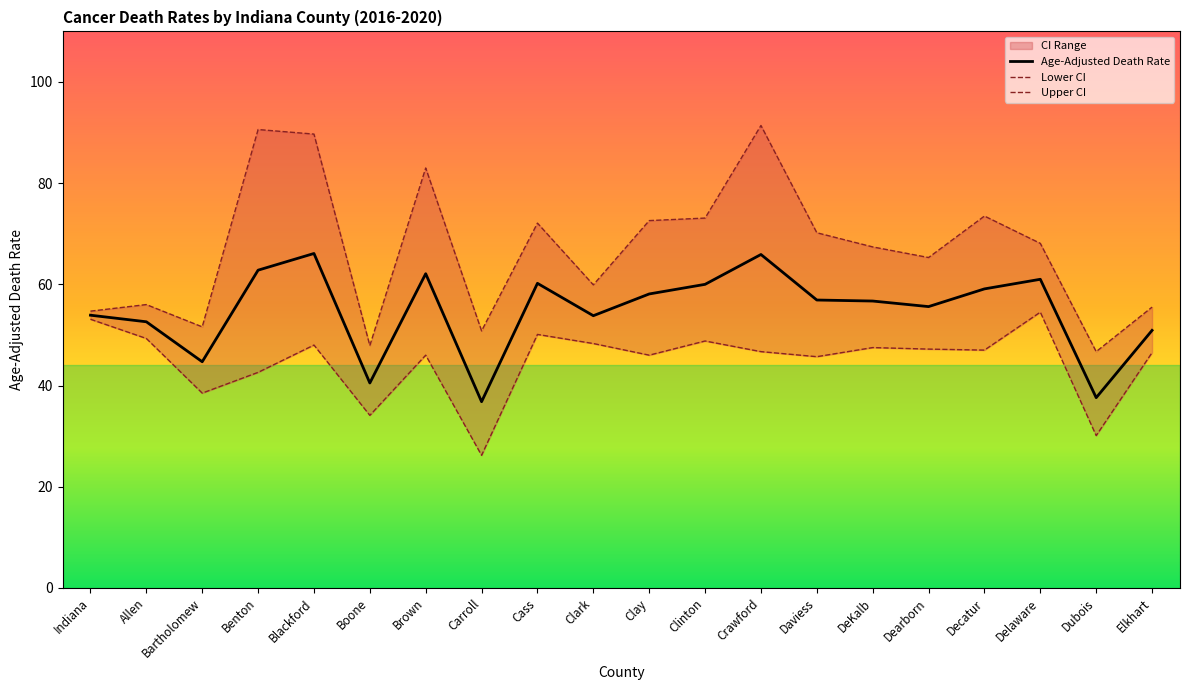

Which category has the lowest value in the Upper CI series?

Dubois